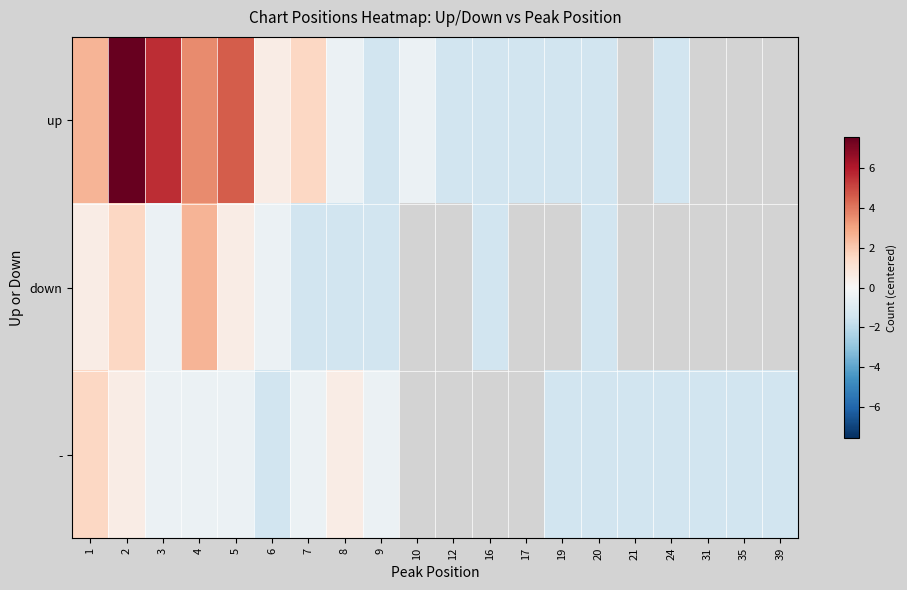

How many values in - are below zero?

13